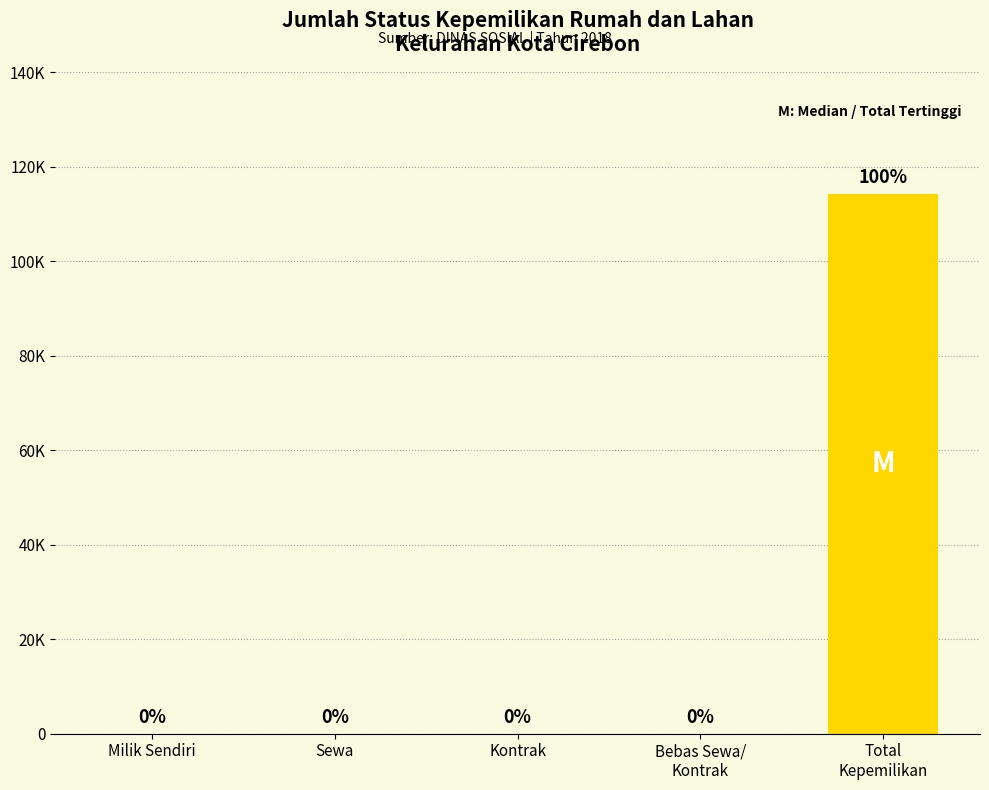

Which has a higher value, Bebas Sewa/
Kontrak or Sewa?

Bebas Sewa/
Kontrak